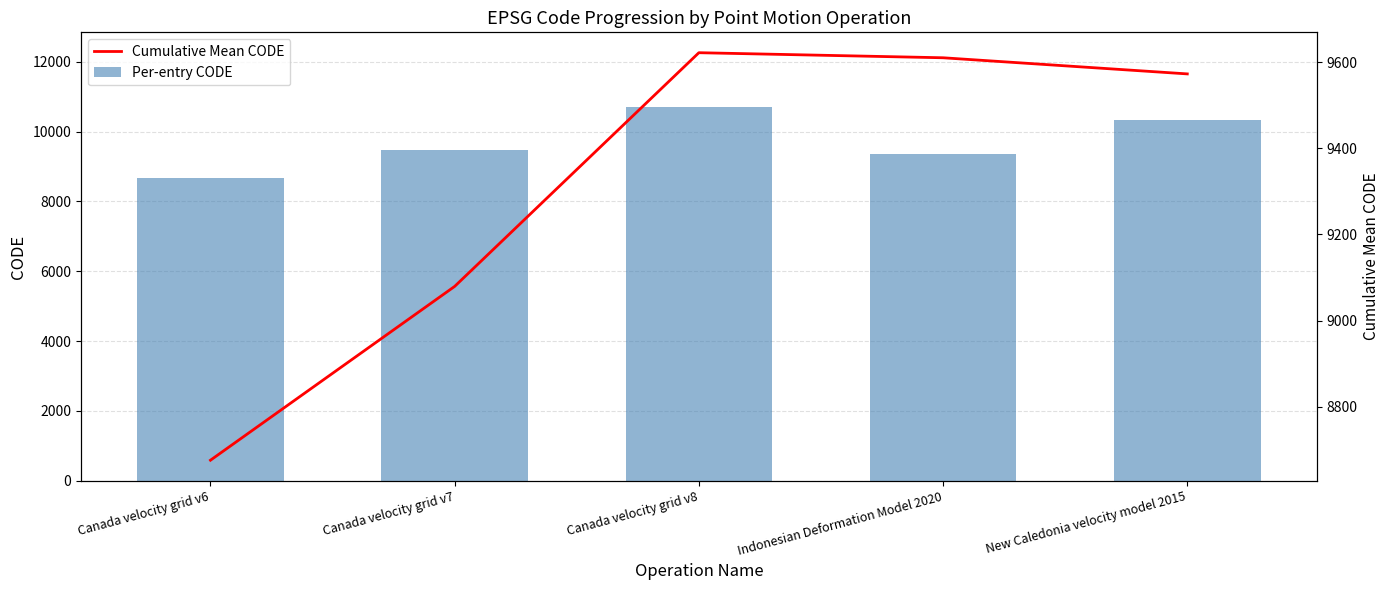

Are the bars horizontal?

No